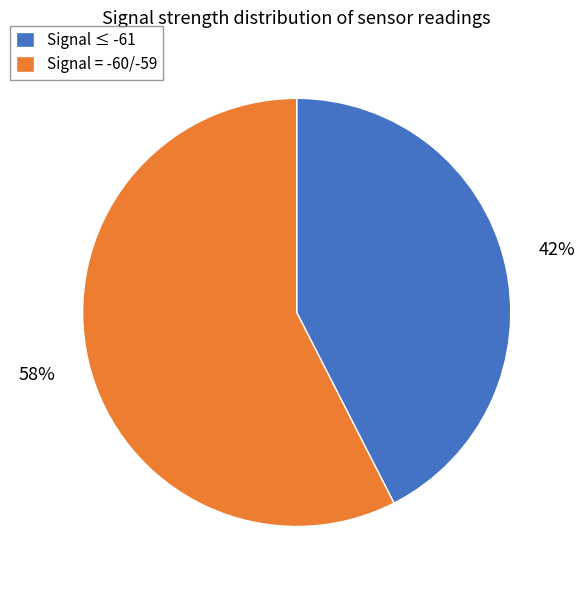

What percentage is the Signal ≤ -61 slice, to the nearest percent?

42%